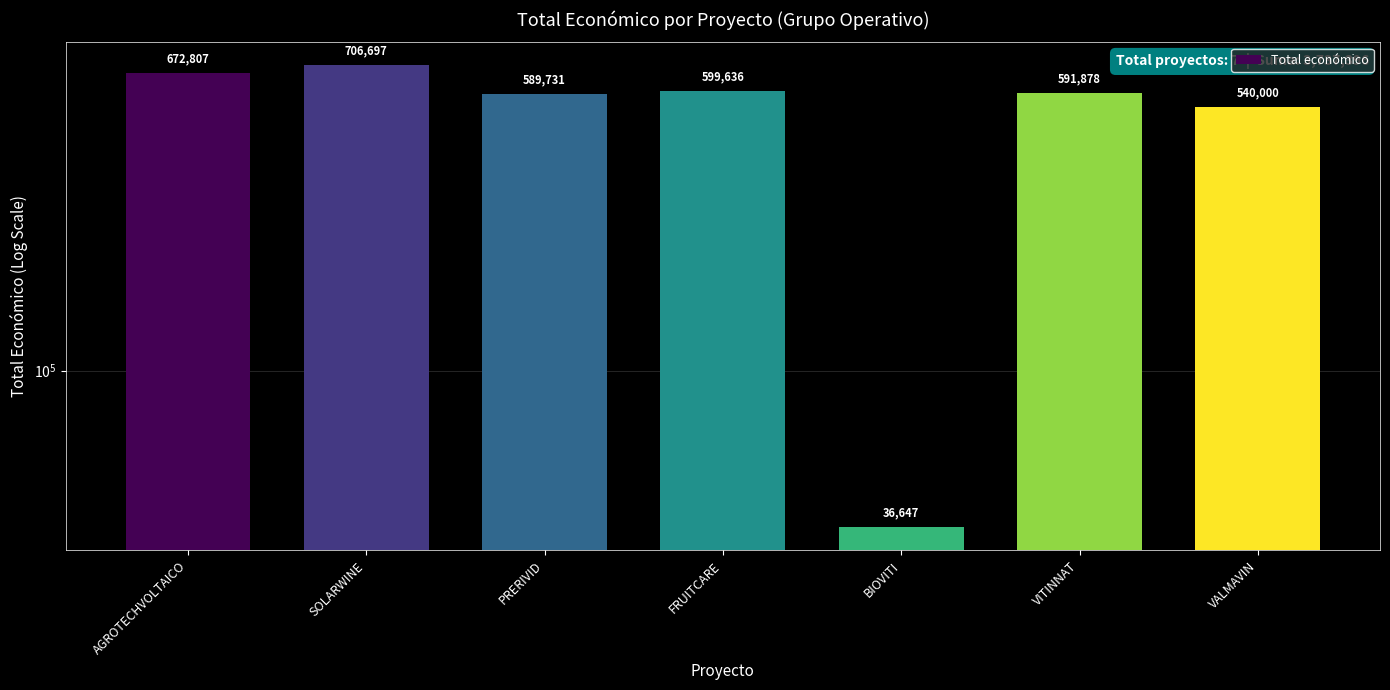

What is the average value?

533914